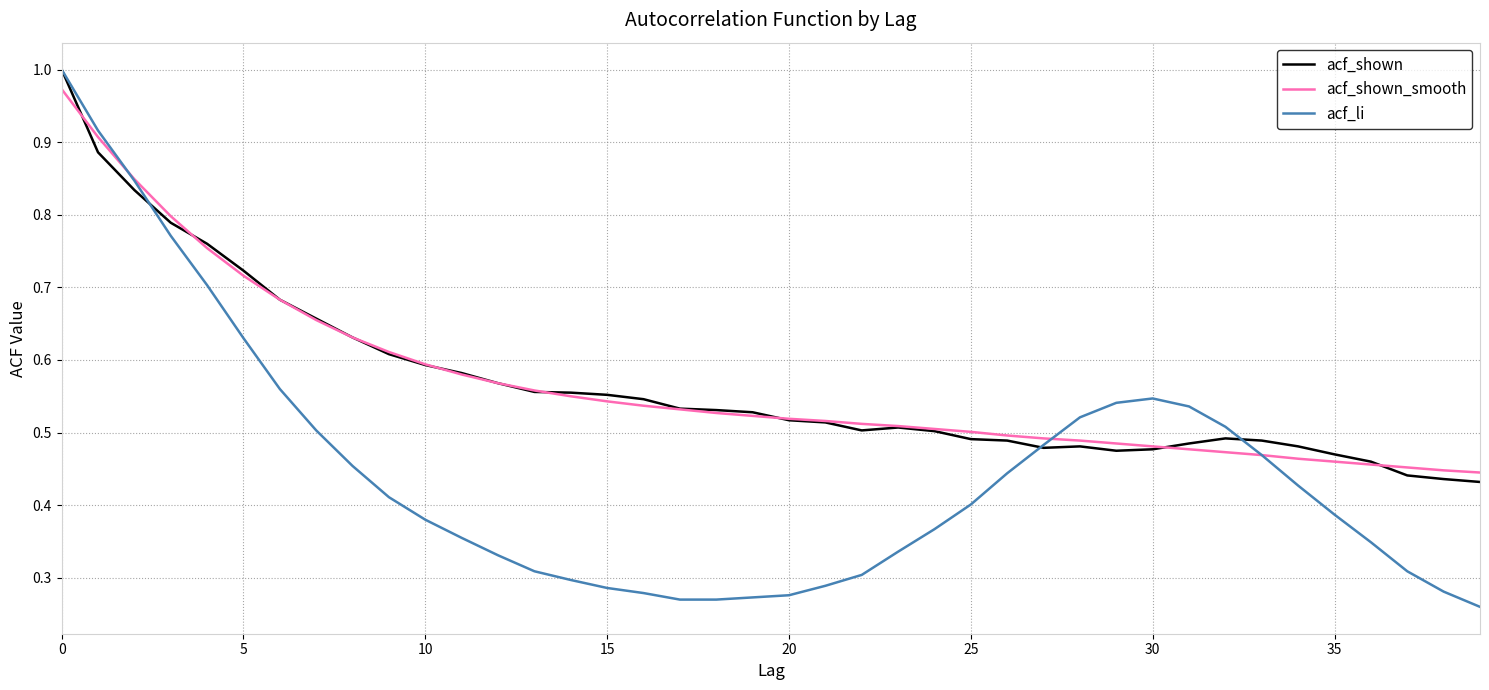

Which series has the largest range (max minus min)?

acf_li